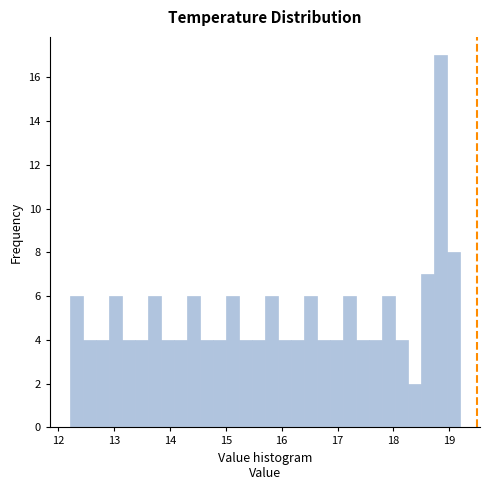

Around what value on the x-axis is the tallest bar? Give the approximate position of its centre, as read against the axis.

18.9